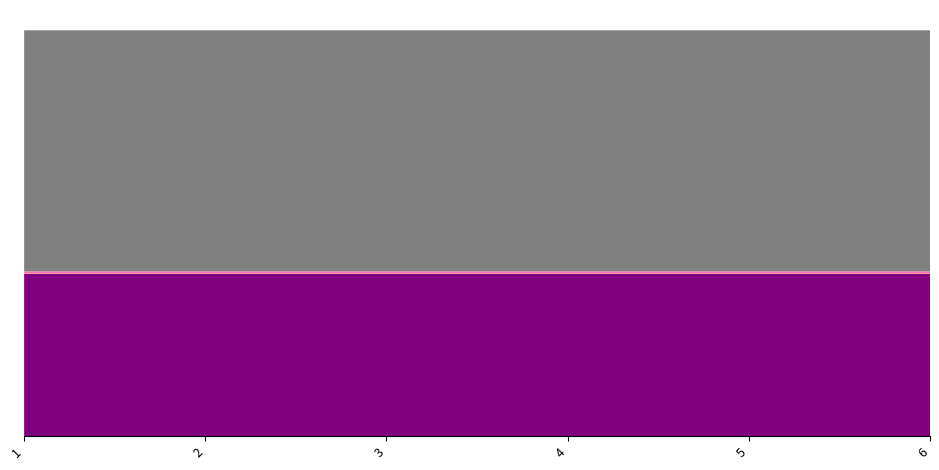

Reading left to right, extract all data points from this chart.

1=2117454335	2=2117455270	3=2117453822	4=2117452791	5=2117450173	6=2117448509